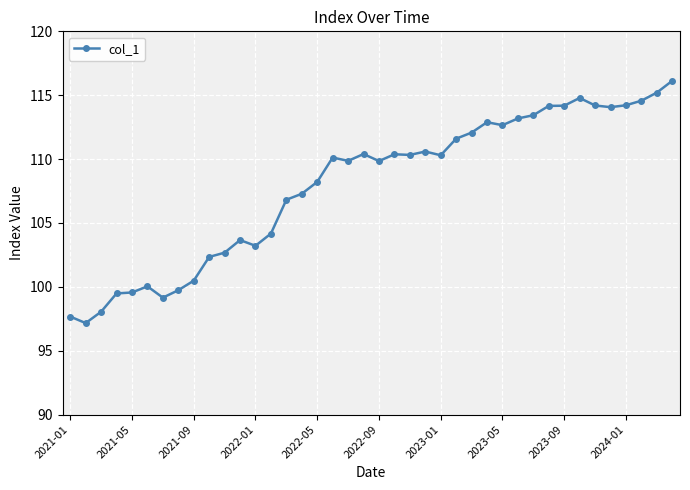

What is the minimum value shown in the chart?

97.2